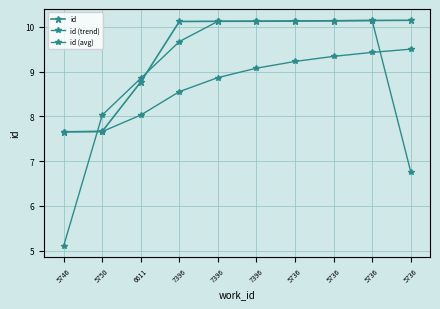

List the series in order of their overall mean, lowest first.

id (avg), id (trend), id